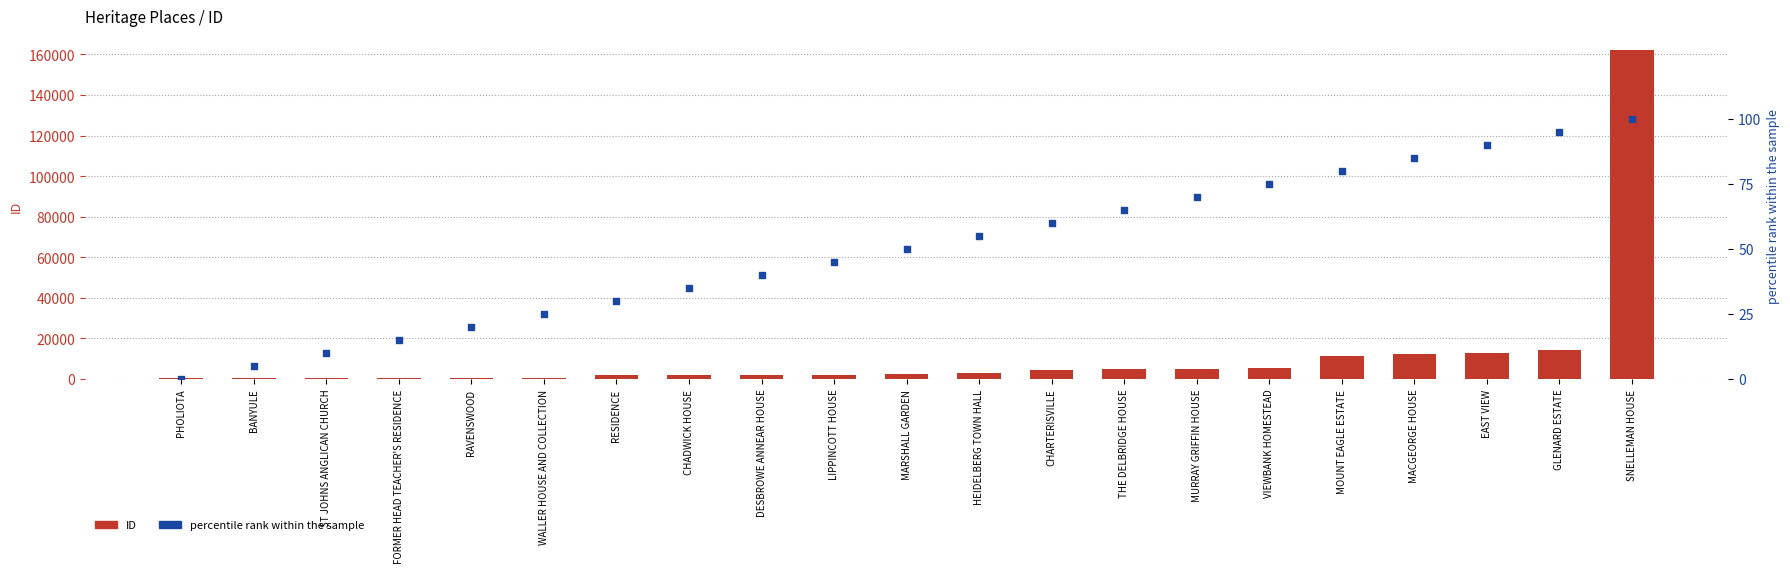

At which category is the sum across all series the highest?

SNELLEMAN HOUSE